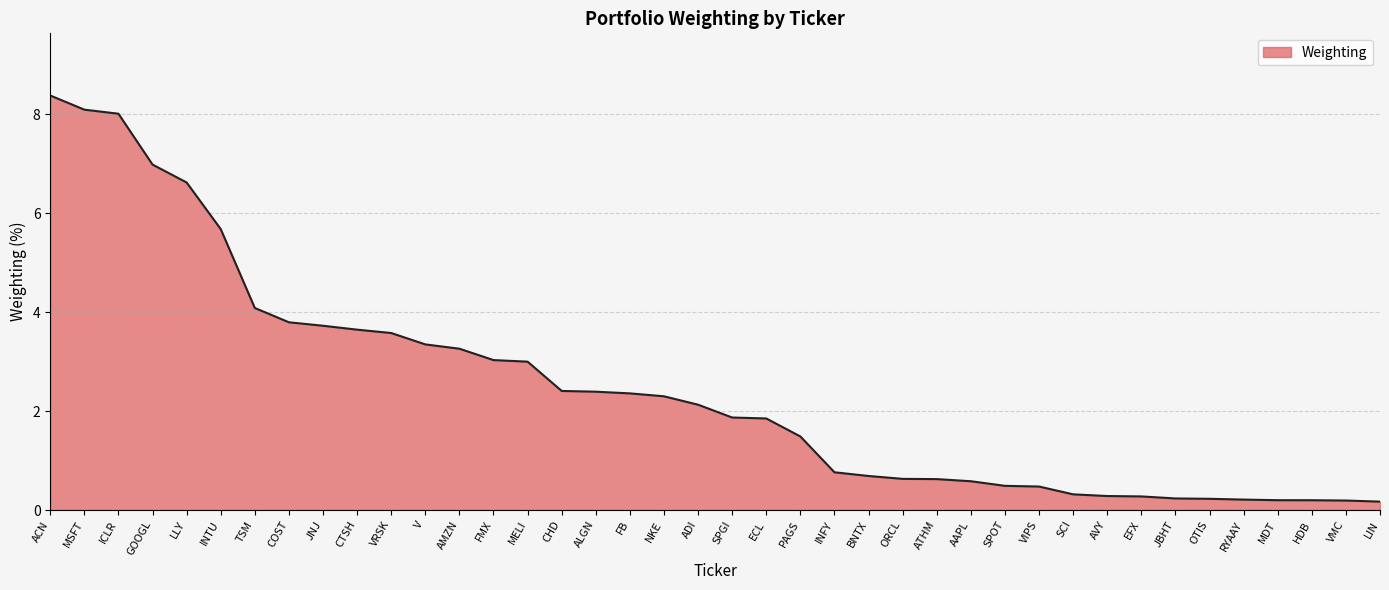

What position from the left is ECL?

22